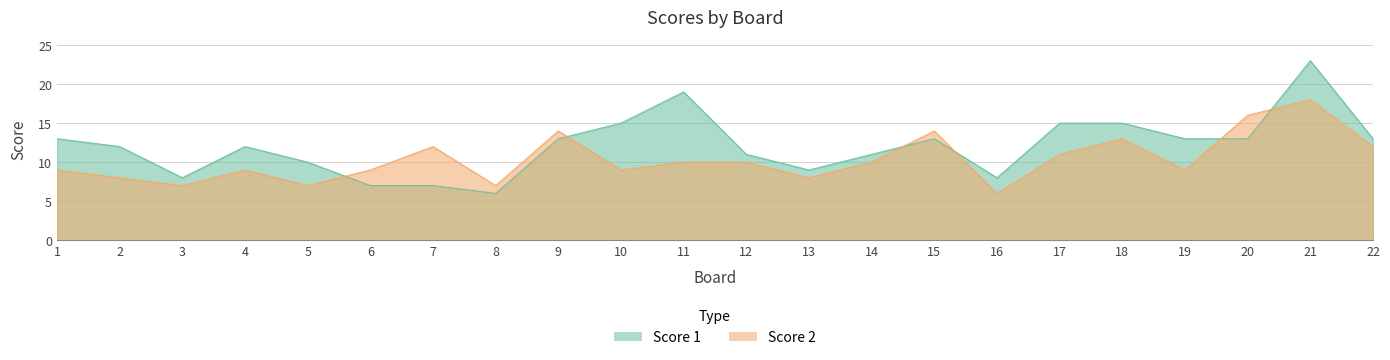

What are all the series names shown in the legend?

Score 1, Score 2